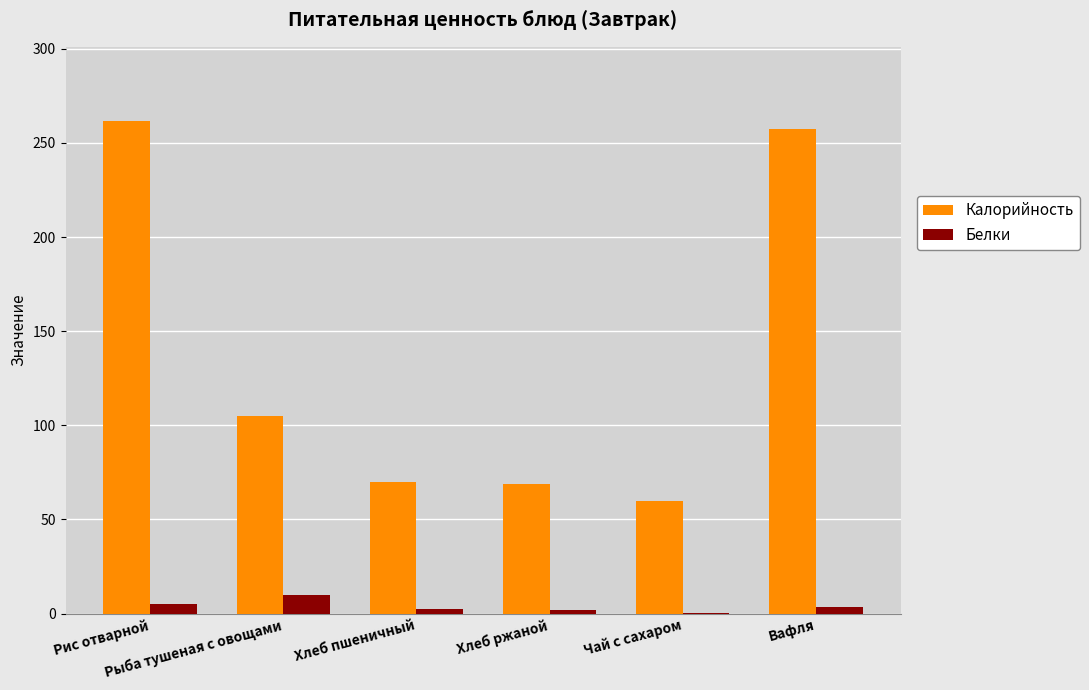

Are the bars horizontal?

No